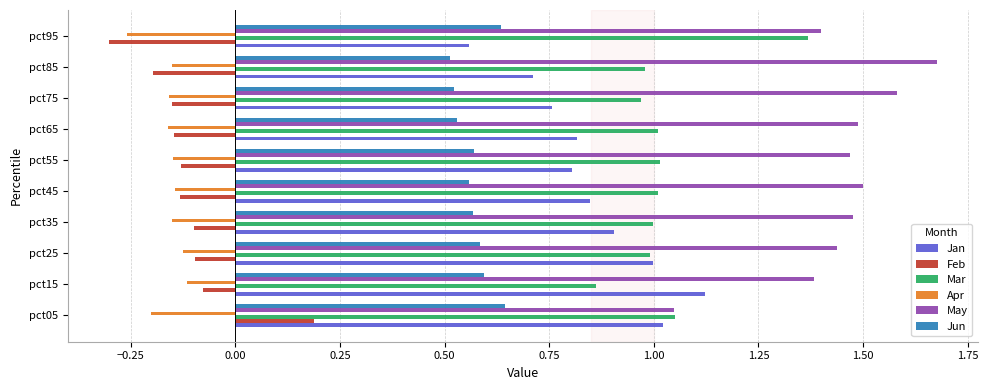

List the series in order of their peak value, highest first.

May, Mar, Jan, Jun, Feb, Apr